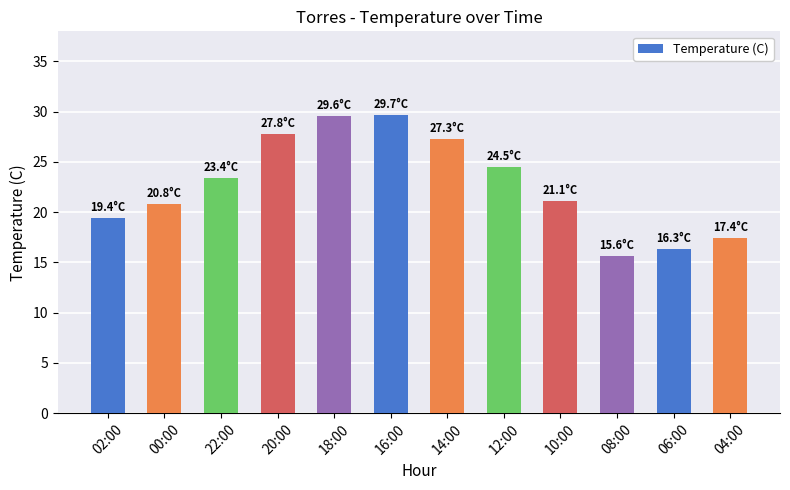

How many bars are there in total?

12